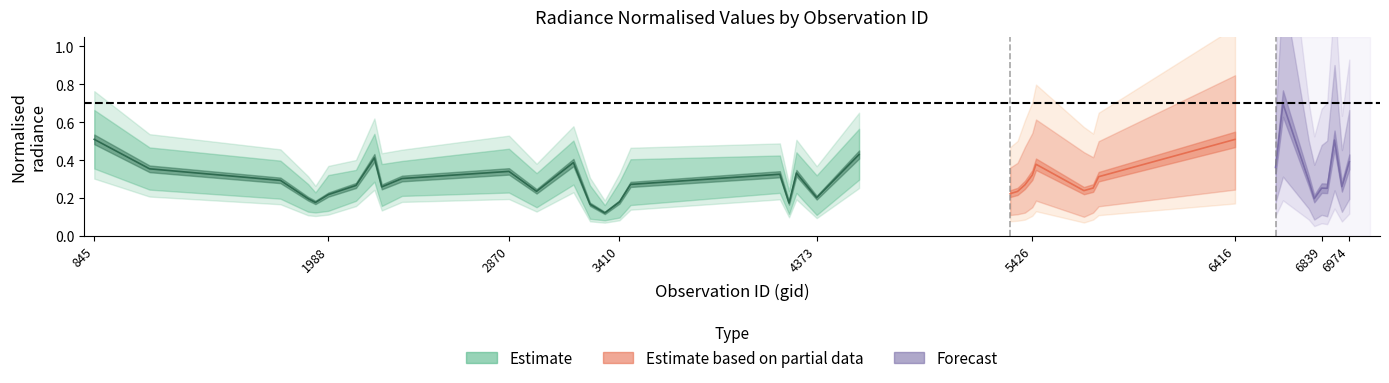

Between 6938 and 4238, which is larger?

6938